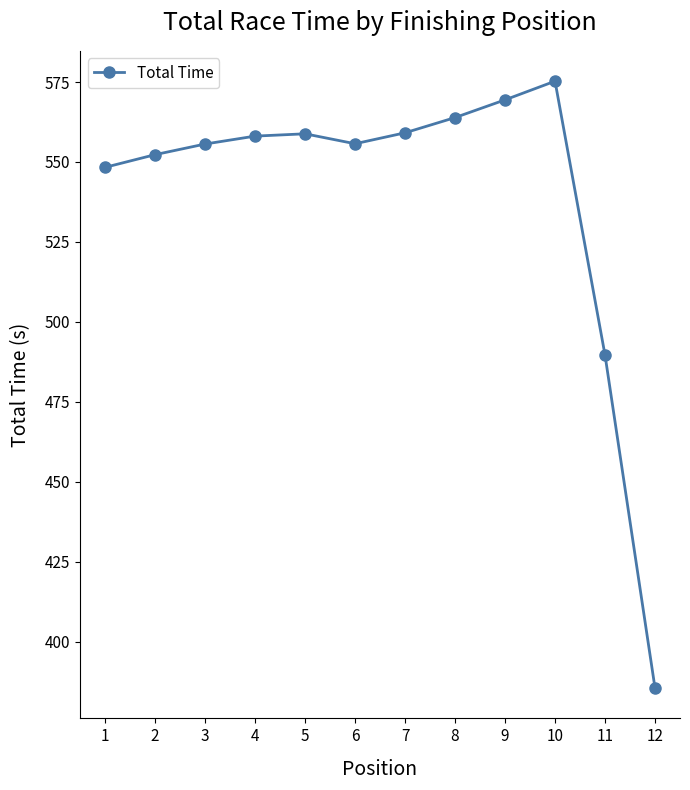

How many lines are shown in the chart?

1